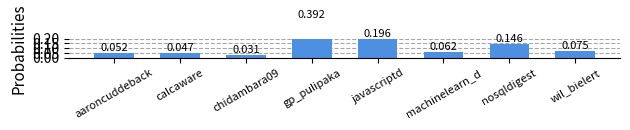

List the labels in order of value, largest first.

gp_pulipaka, javascriptd, nosqldigest, wil_bielert, machinelearn_d, aaroncuddeback, calcaware, chidambara09